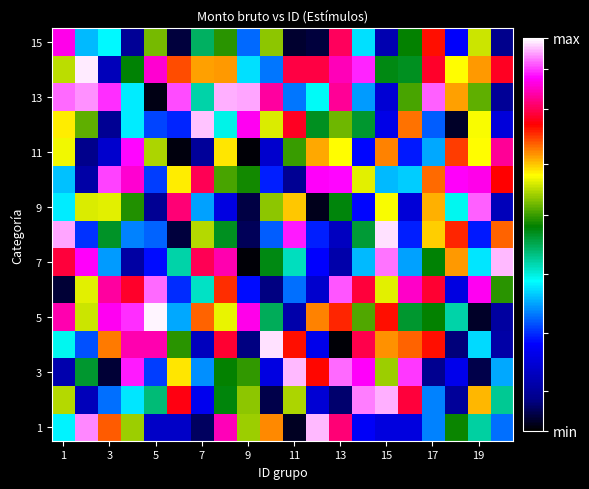

What is the greatest value displayed?

1.0